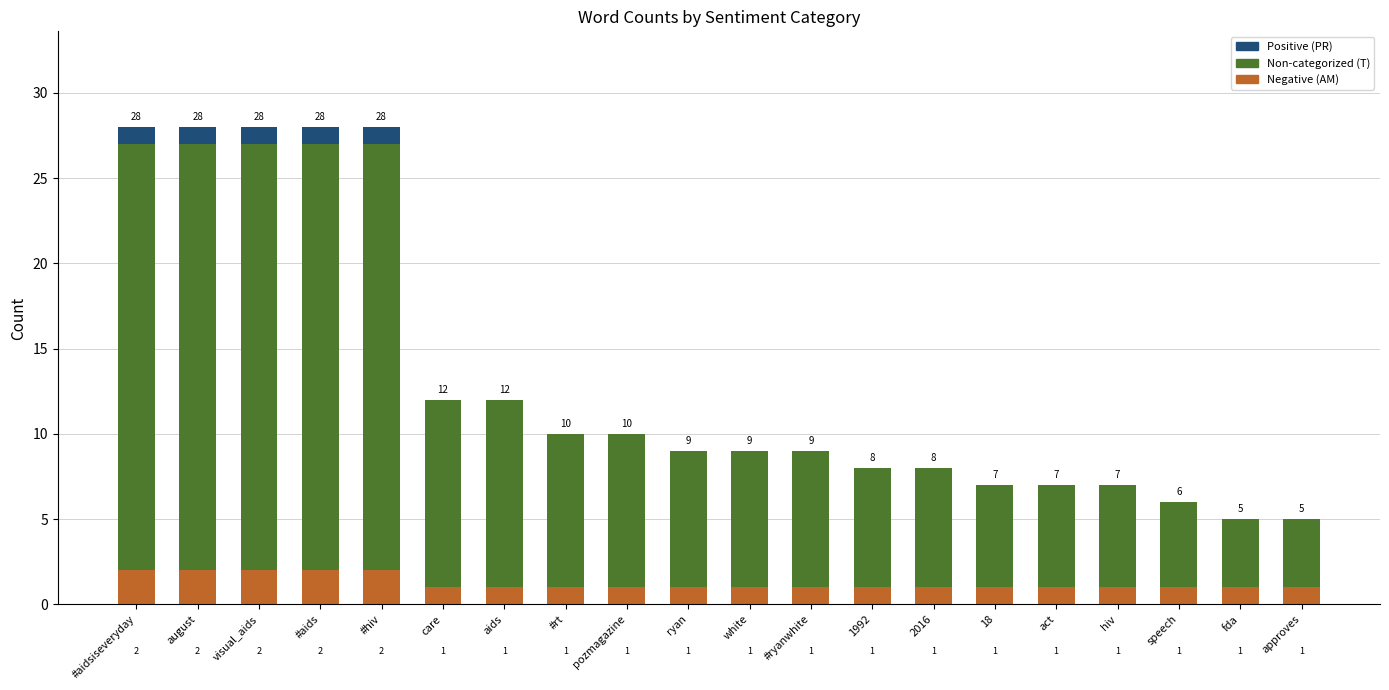

What is the total value across all series at aids?

12